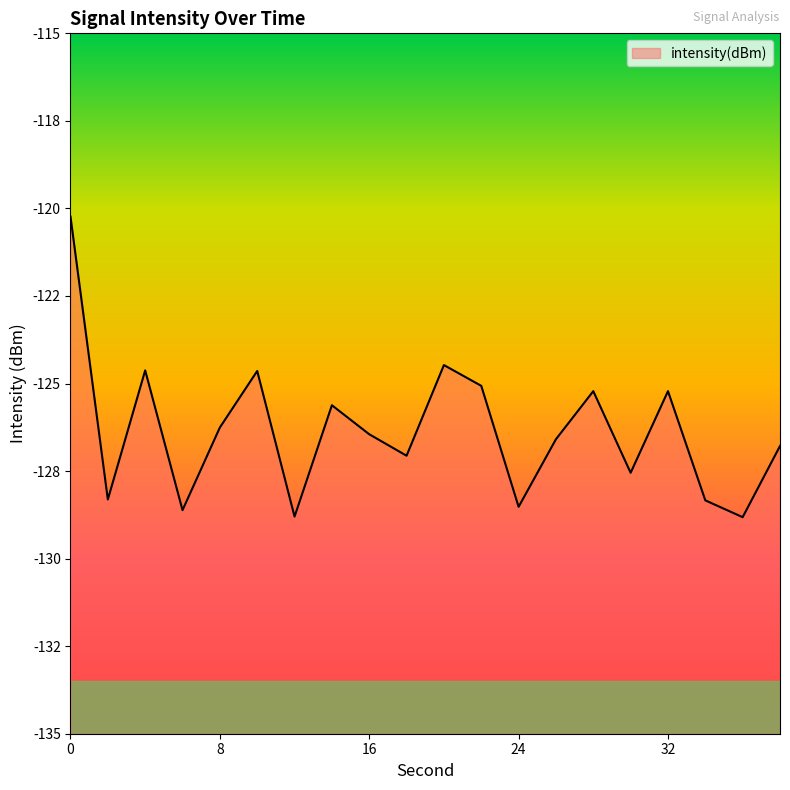

Is it true that the value at 8 is -181.1?

False